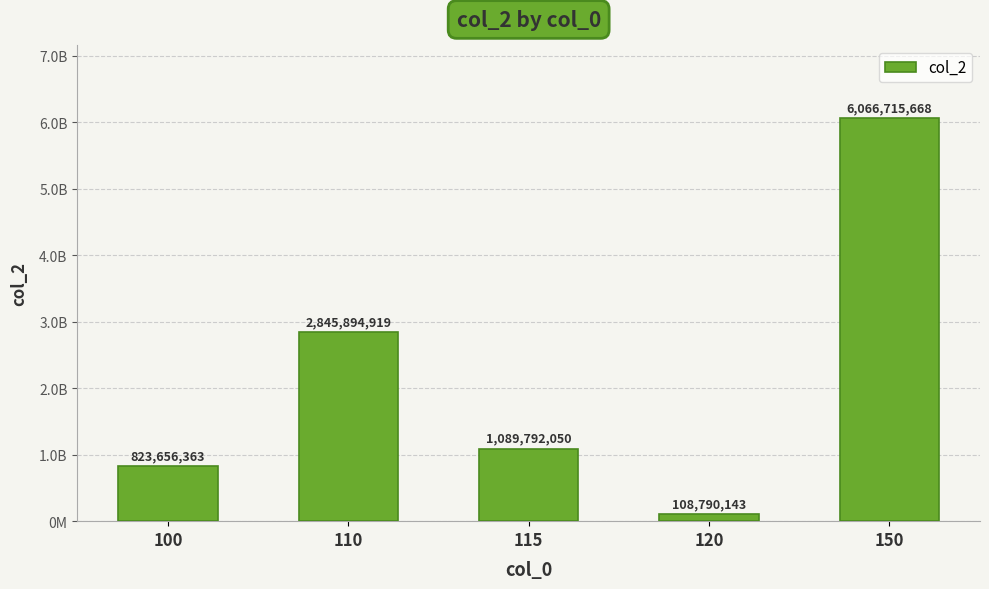

Are the bars horizontal?

No